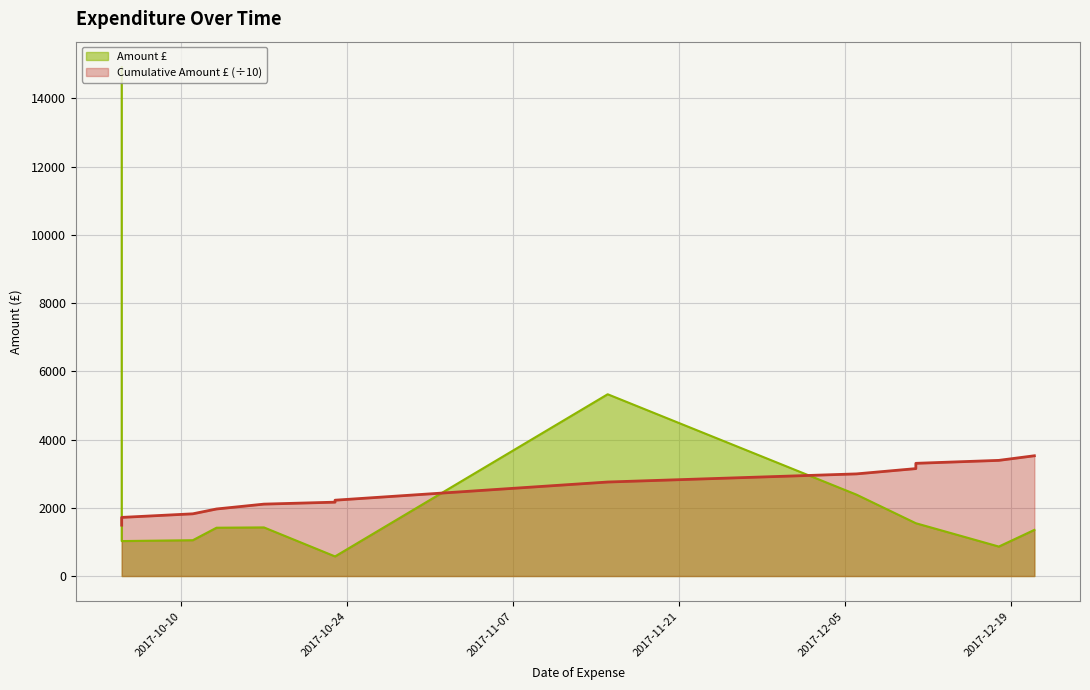

How many data points in Cumulative Amount £ (÷10) are above 2222?

7